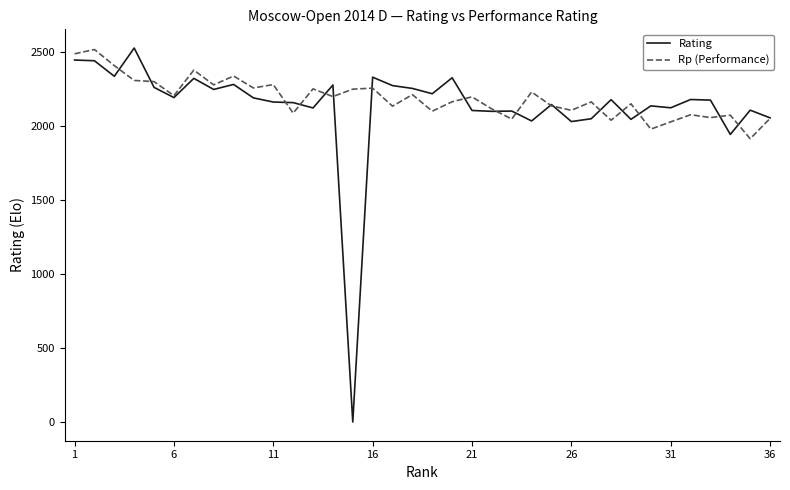

What is the maximum value for Rp (Performance)?

2518